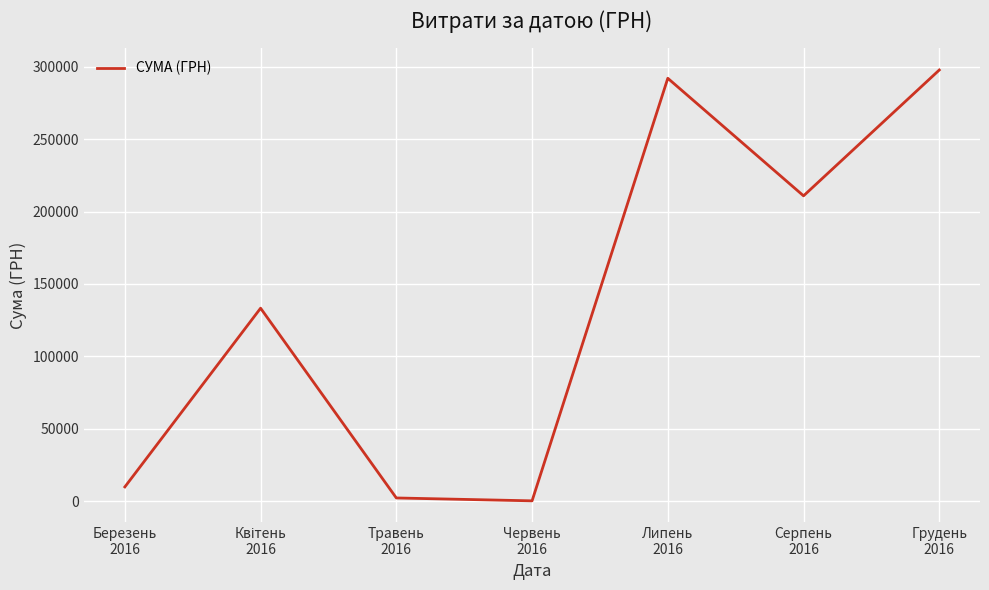

What is the difference between the maximum and minimum values?

297563.9